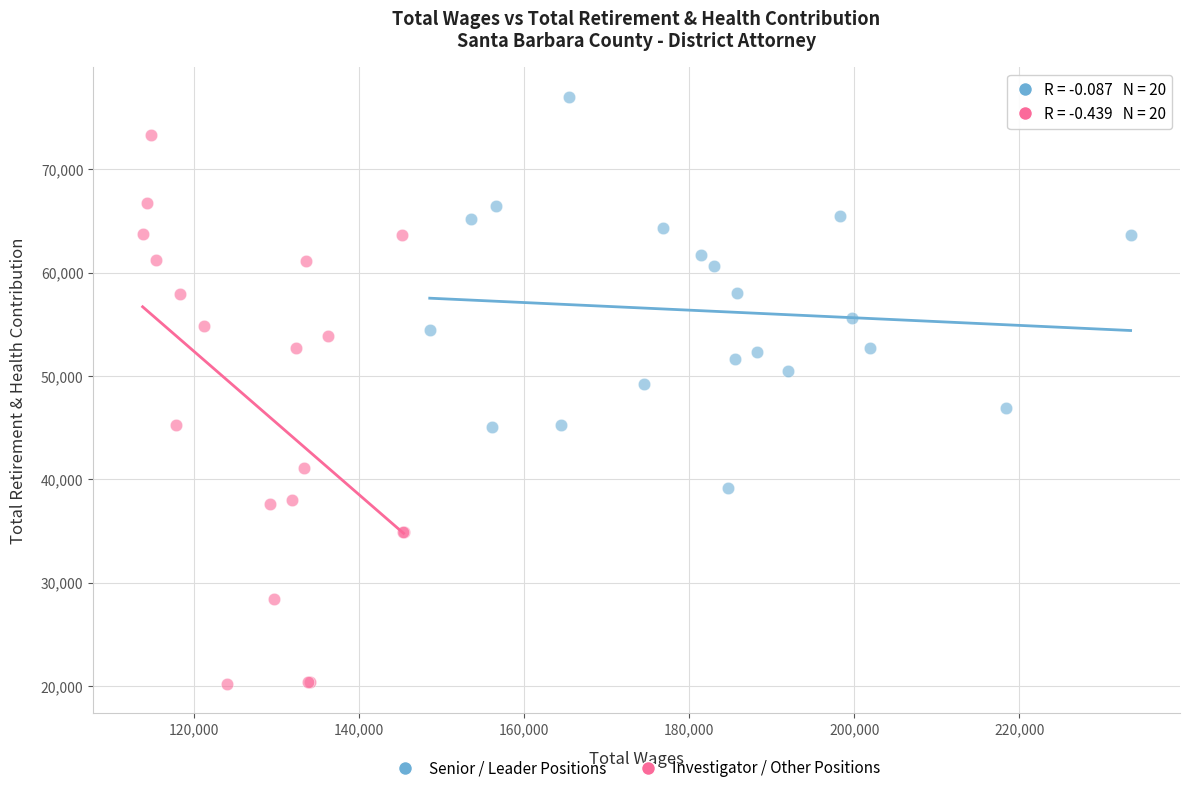

Which series reaches the maximum Y coordinate?

Senior / Leader Positions